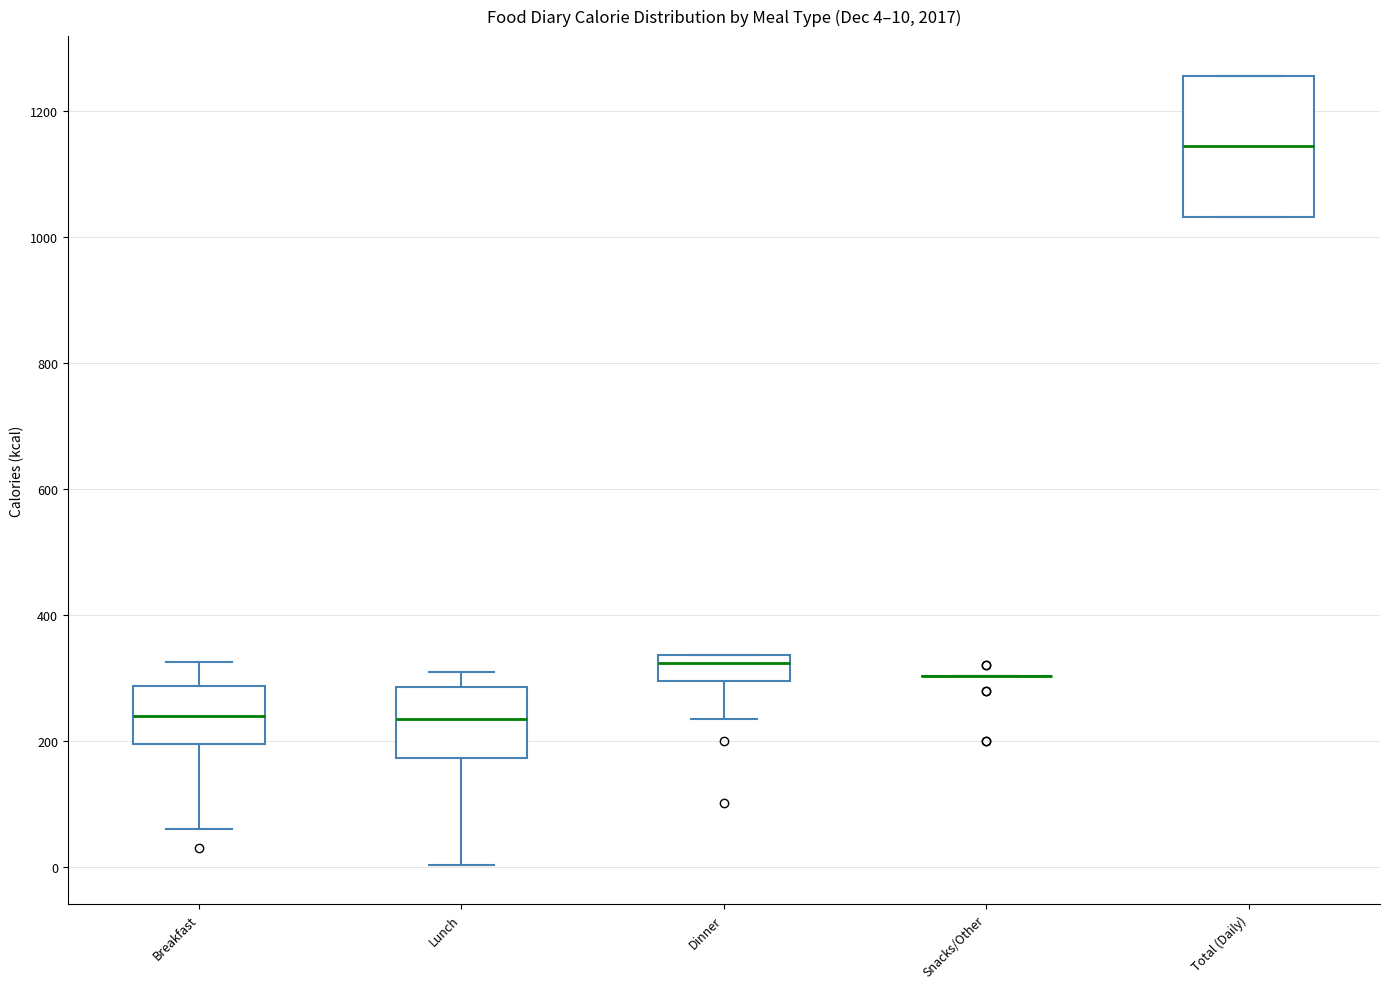

Which box is the tallest, from its lower edge to its upper edge?

Total (Daily)